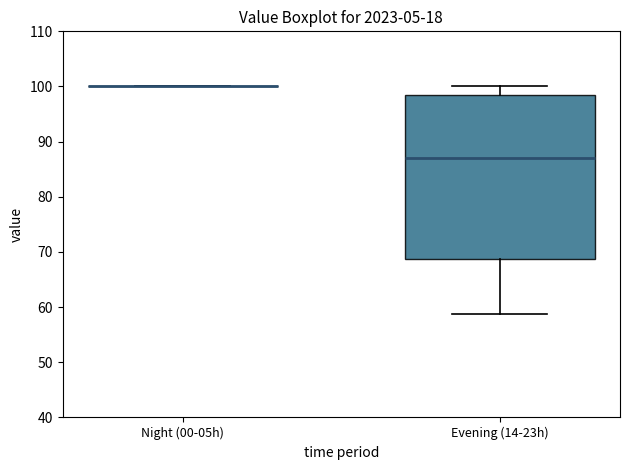

Reading left to right, read every box against the y-axis: the position of its median line, the range the box covers, and the ends of its whiskers. The values are not printed on the chart, so give them approximately, as read against the axis.

Night (00-05h): box collapsed to a line at 100, whiskers 100 to 100
Evening (14-23h): median 87, box 69 to 99, whiskers 59 to 100